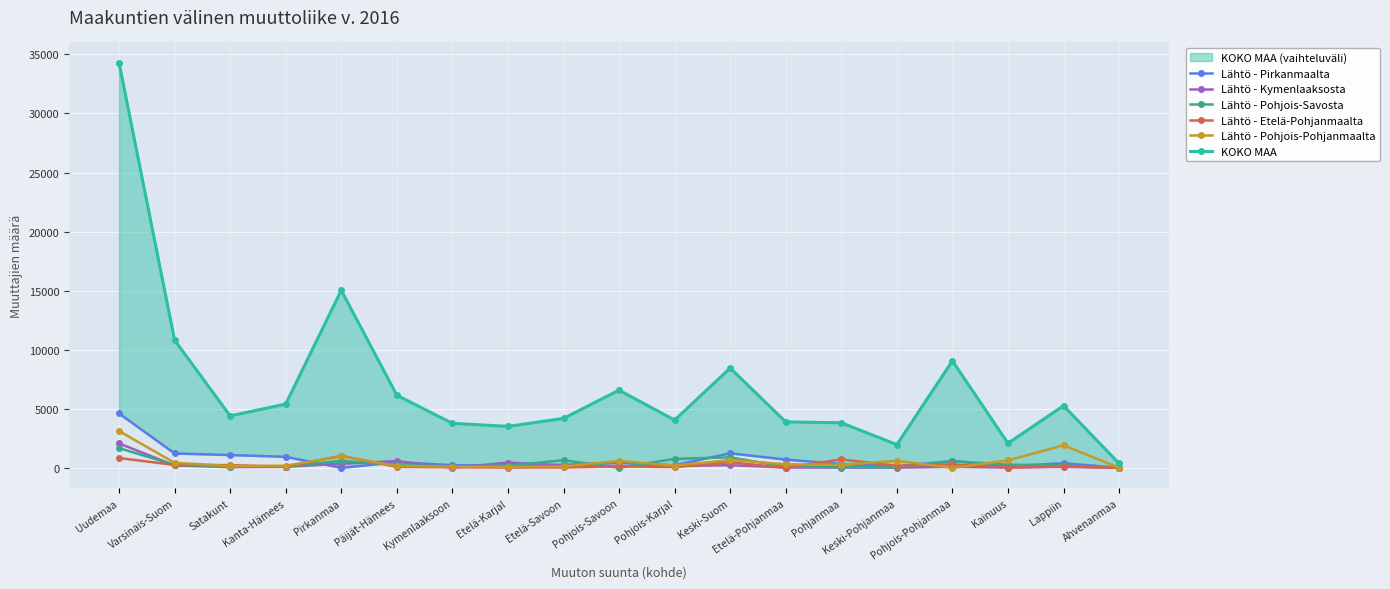

Between which two adjacent categories do Lähtö - Pirkanmaalta and Lähtö - Etelä-Pohjanmaalta first intersect?

Kanta-Hämees and Pirkanmaa